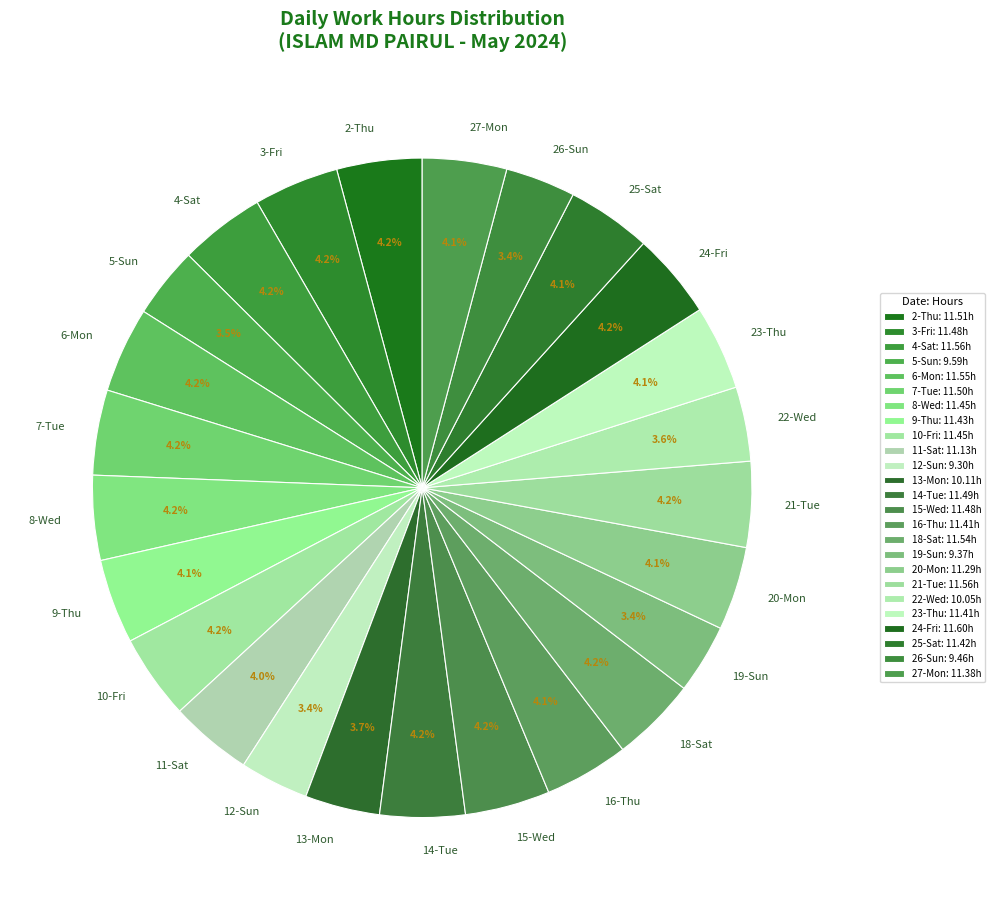

Is there any slice that represents more than half of the pie?

No